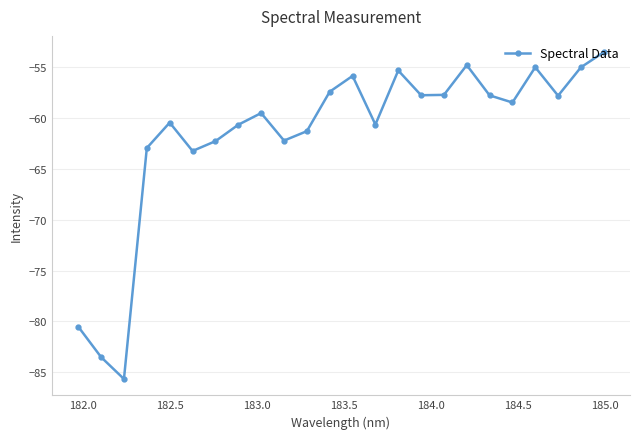

What is the maximum value shown in the chart?

-53.5